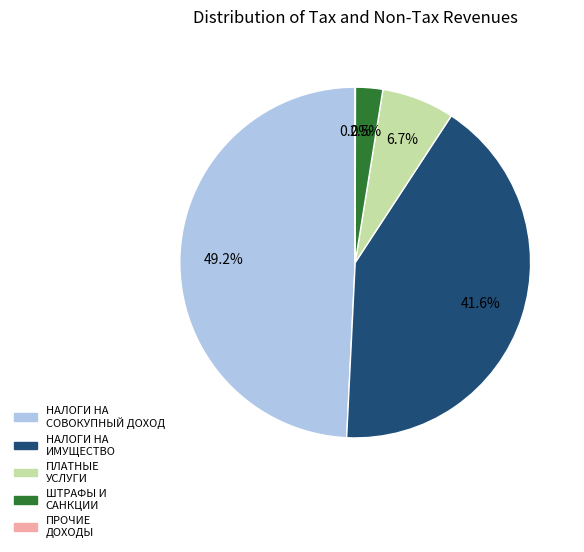

Is there a majority slice in this chart?

No